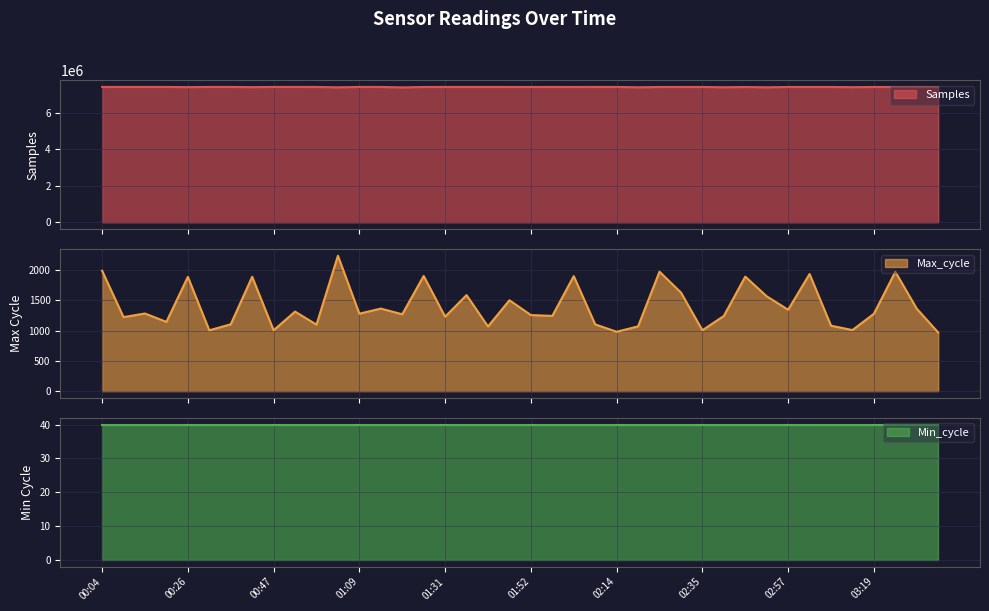

True or false: Max_cycle and Samples intersect in this chart.

False